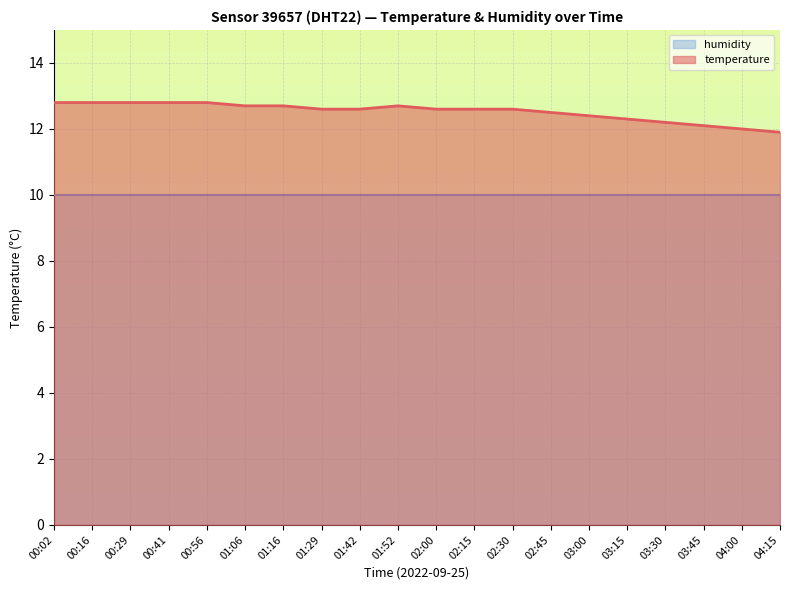

What is the difference between the second highest and minimum values?

0.9